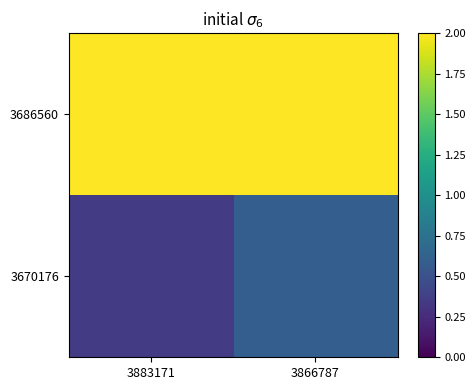

What is the total value across all series at 3883171?

3.3